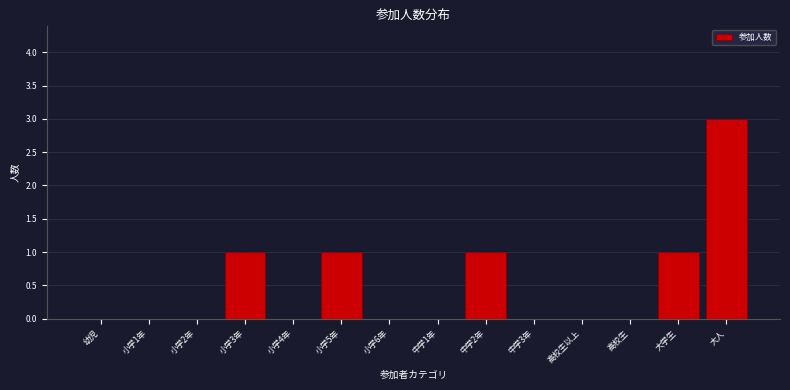

Reading left to right, what are all the values shown in this chart?

幼児=0	小学1年=0	小学2年=0	小学3年=1	小学4年=0	小学5年=1	小学6年=0	中学1年=0	中学2年=1	中学3年=0	高校生以上=0	高校生=0	大学生=1	大人=3